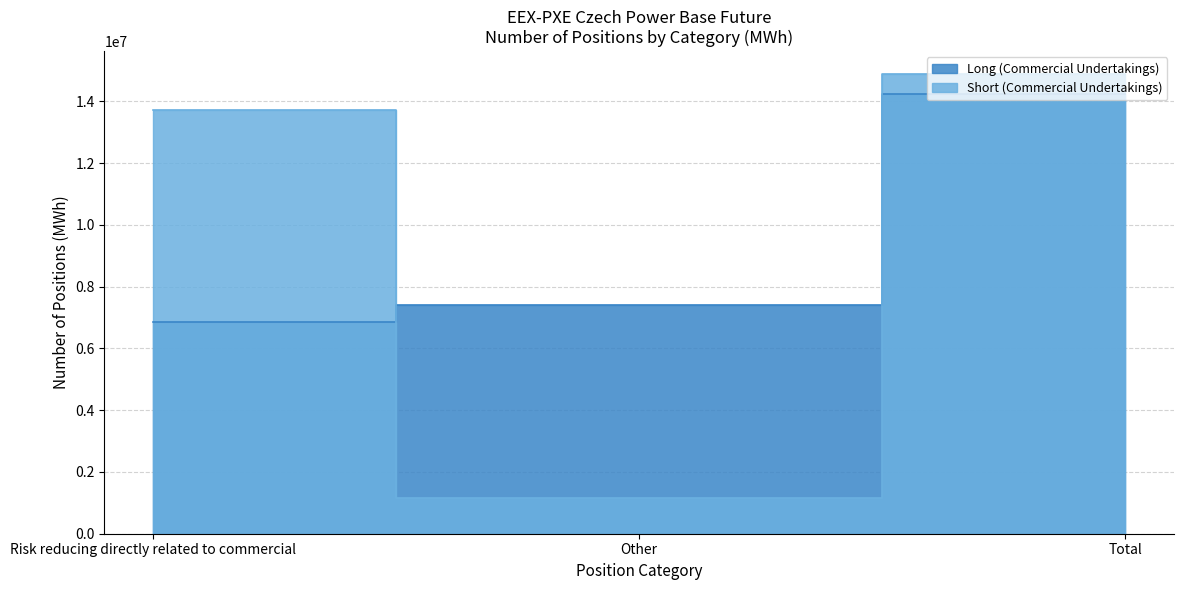

Does the chart have visible grid lines?

Yes